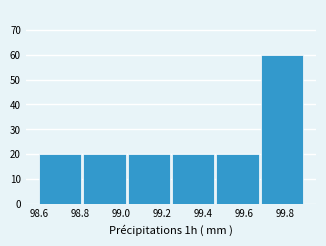

Over which range of the x-axis is the bar tallest?

99.68 to 99.90